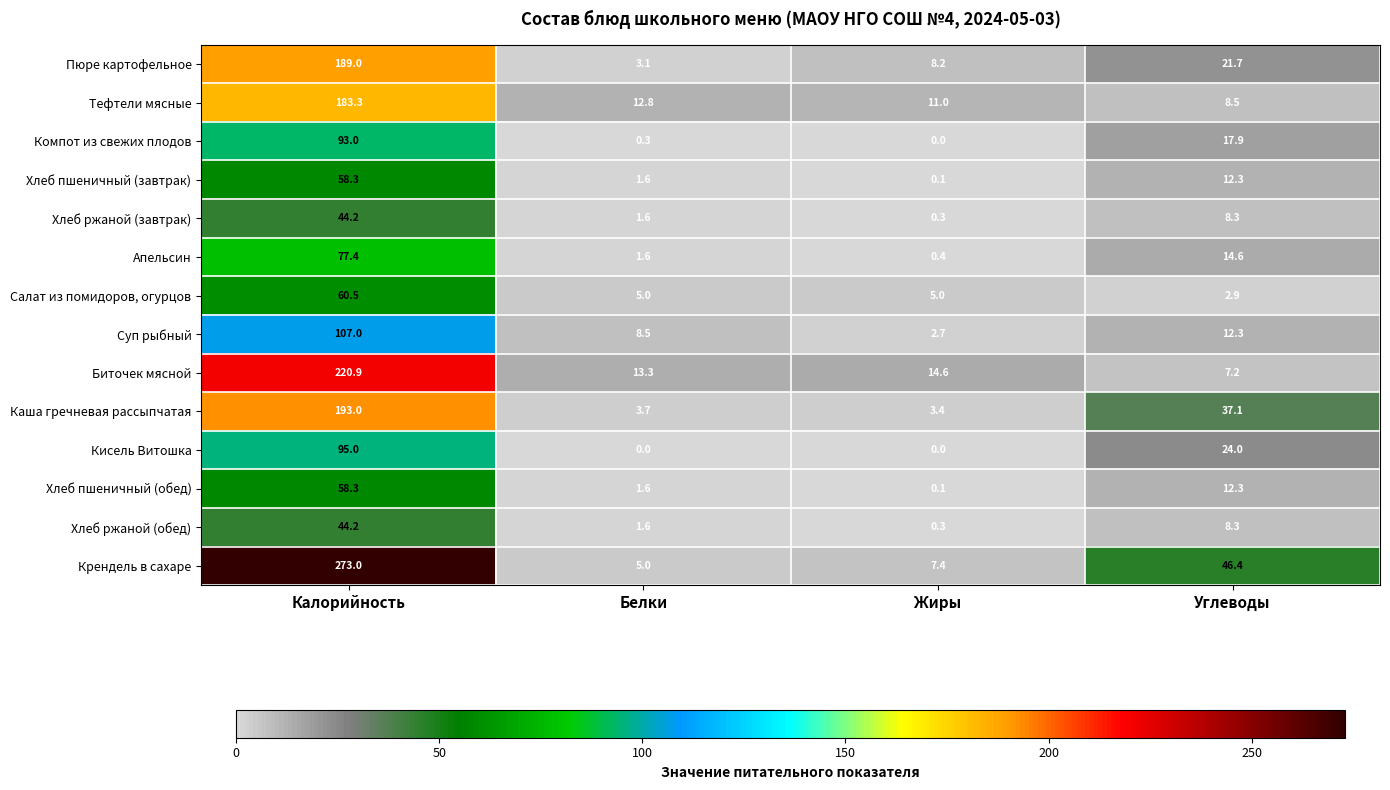

What is the maximum value shown in the chart?

273.0